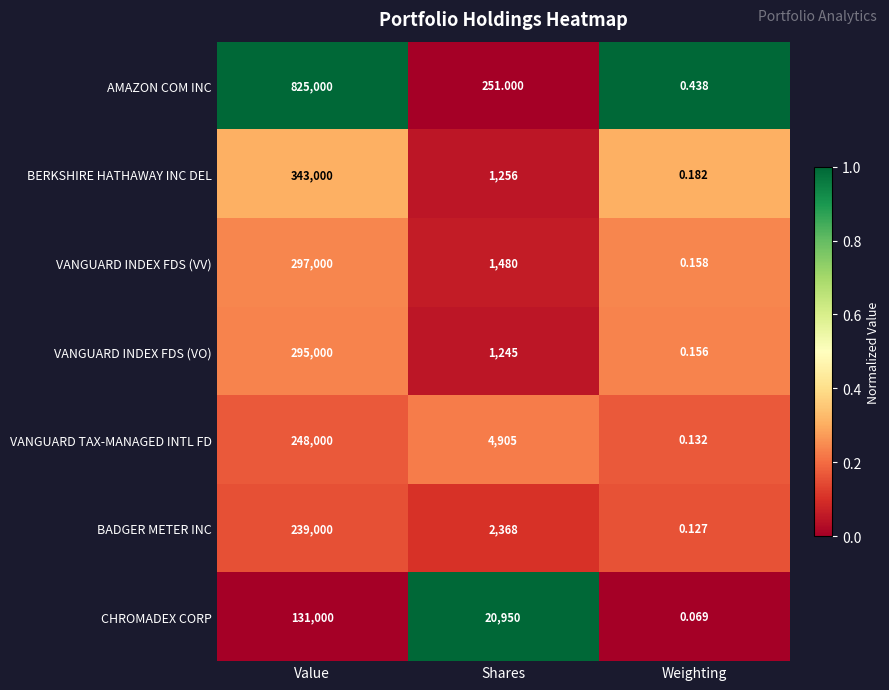

At which label does BERKSHIRE HATHAWAY INC DEL first exceed 1256?

Value